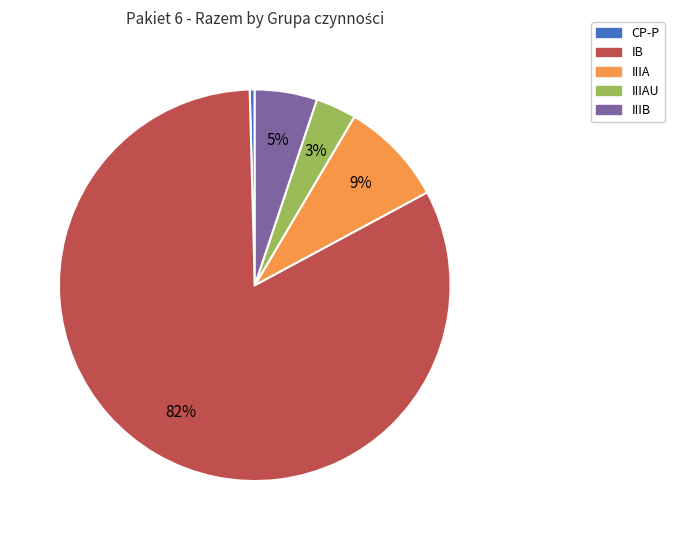

To the nearest percent, what is the average slice percentage?

20%